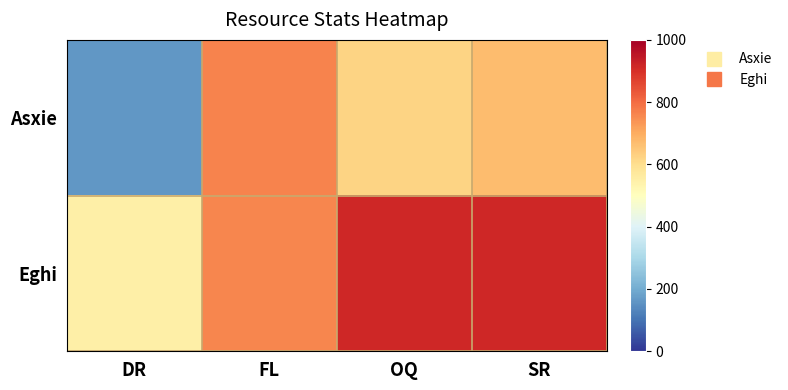

At which category is the sum across all series the highest?

SR